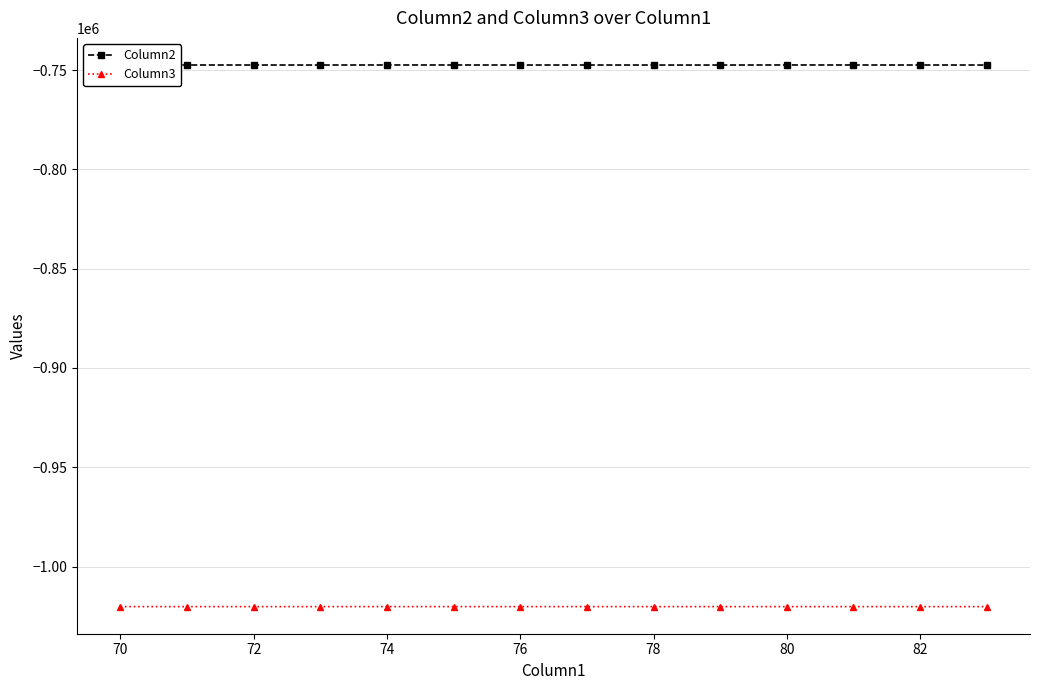

Which series has the largest total across all categories?

Column2